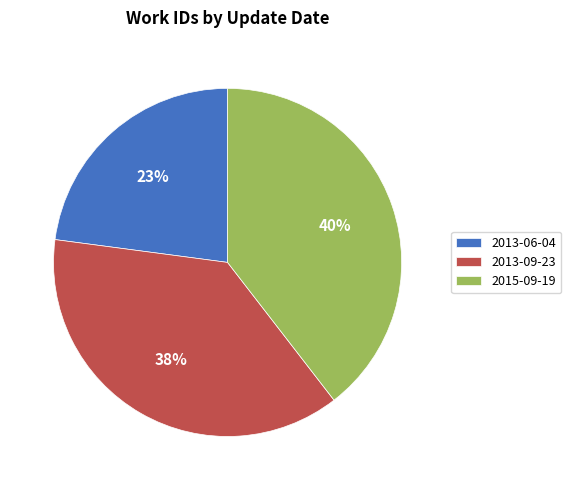

True or false: 2013-06-04 accounts for 23% of the total.

True